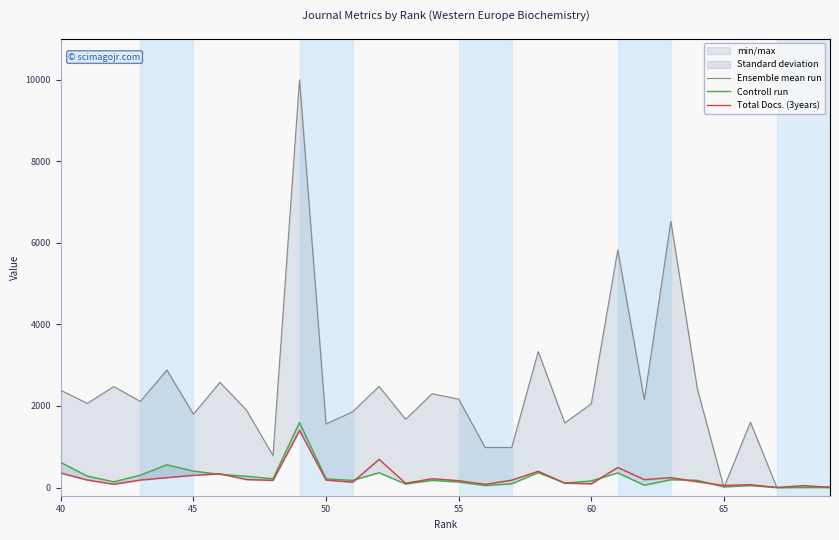

True or false: Ensemble mean run has a value of 4818 at 20.

False